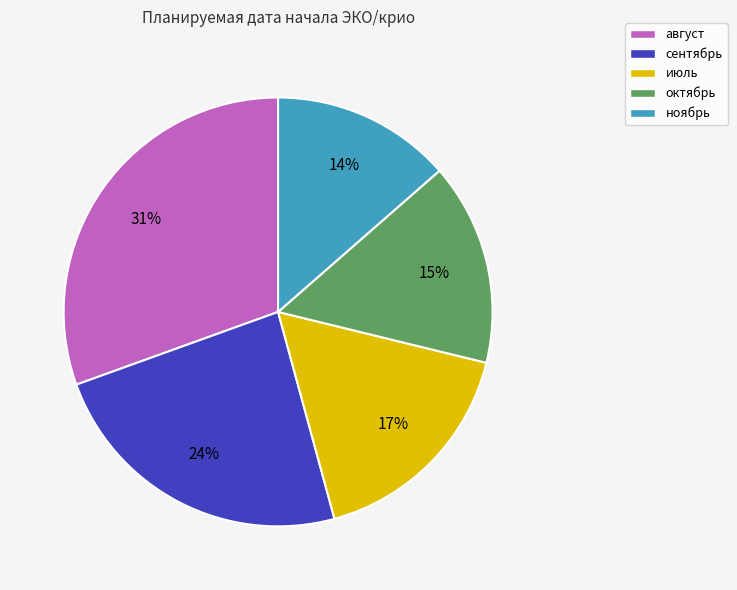

Is the sum of сентябрь and ноябрь greater than half?

No